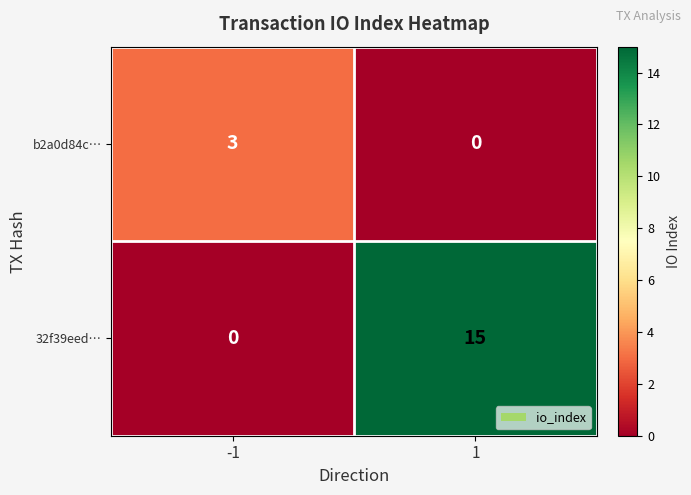

Reading right to left, transcribe all the data shown in this chart.

b2a0d84c…: 1=0	-1=3
32f39eed…: 1=15	-1=0